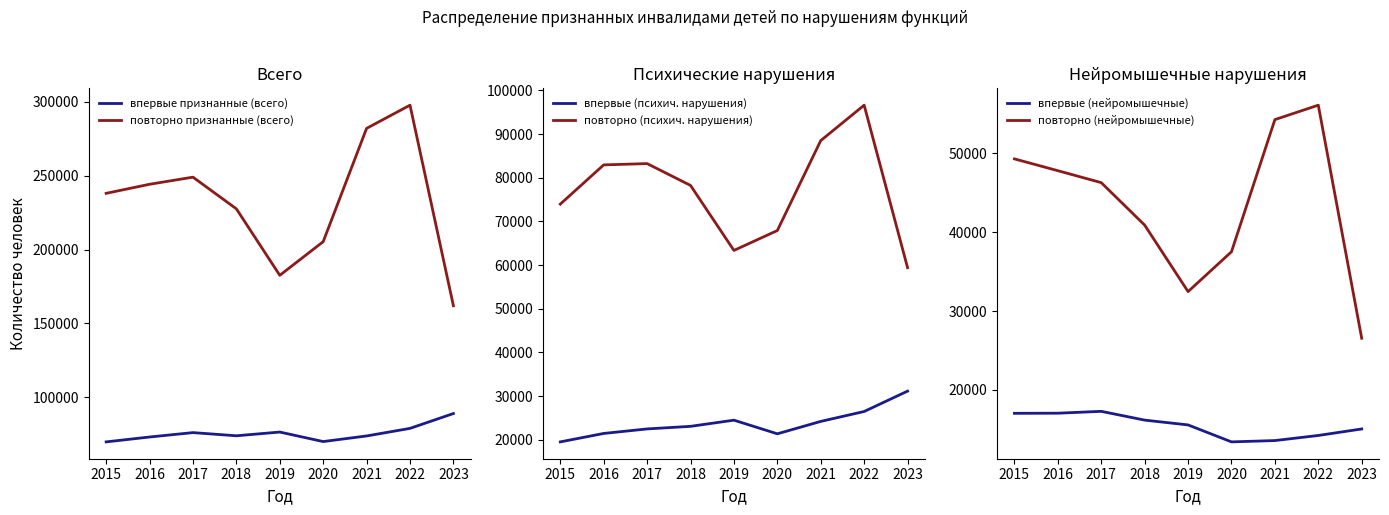

Is it true that повторно (психич. нарушения) equals 88506 at 2021?

True